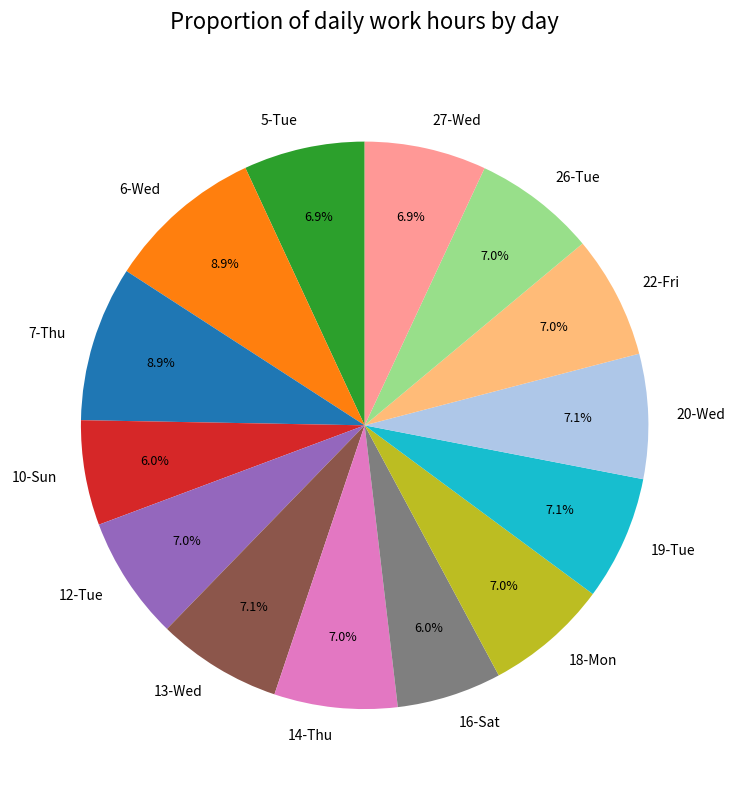

Does 20-Wed account for over 50% of the chart?

No